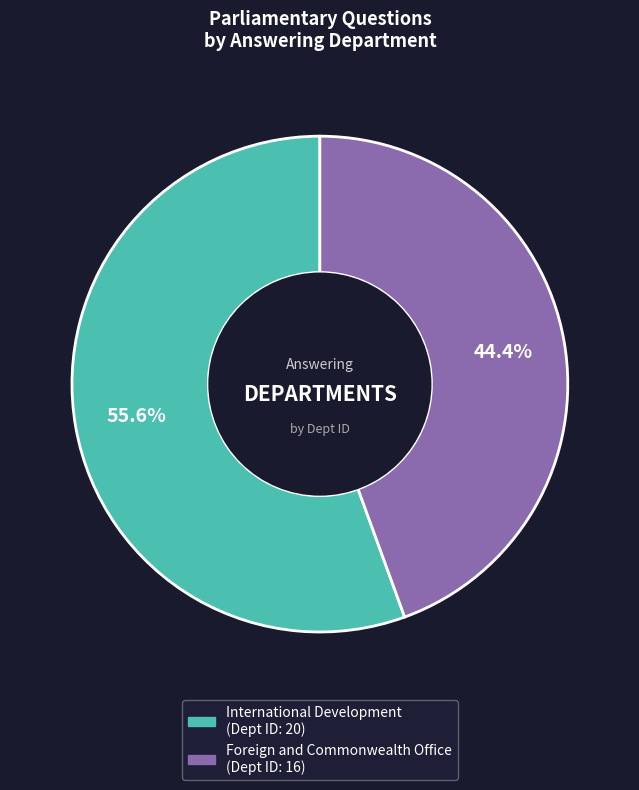

To the nearest percent, what is the difference between the largest and smallest slice percentages?

11%